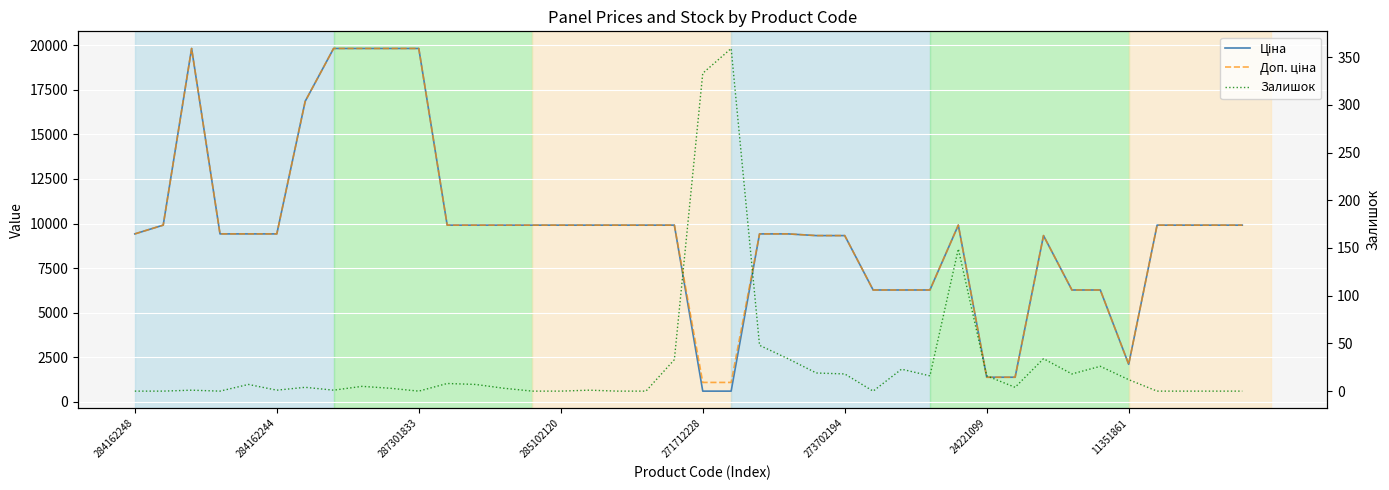

The Ціна series shows 30088.6 at 11351861. True or false?

False